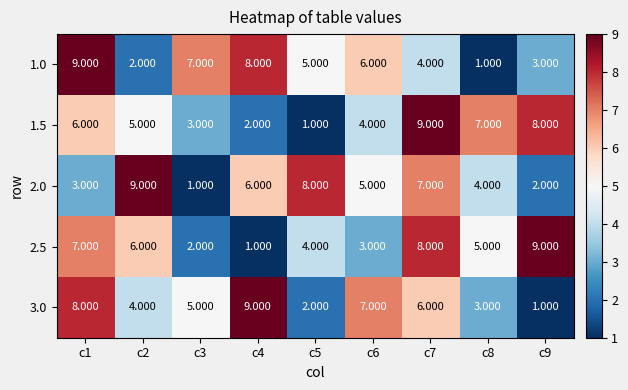

How many values in the 2.0 series are below 5?

4